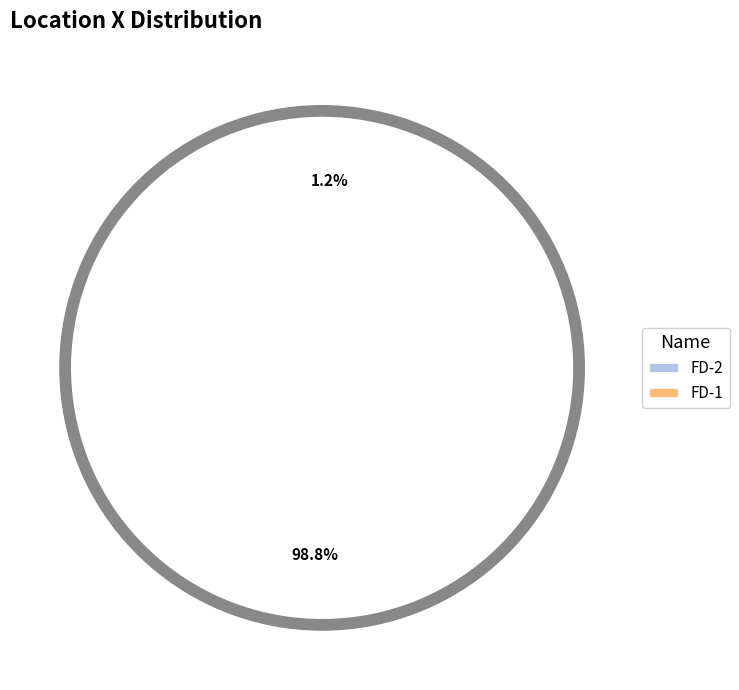

How many slices are in this pie chart?

2